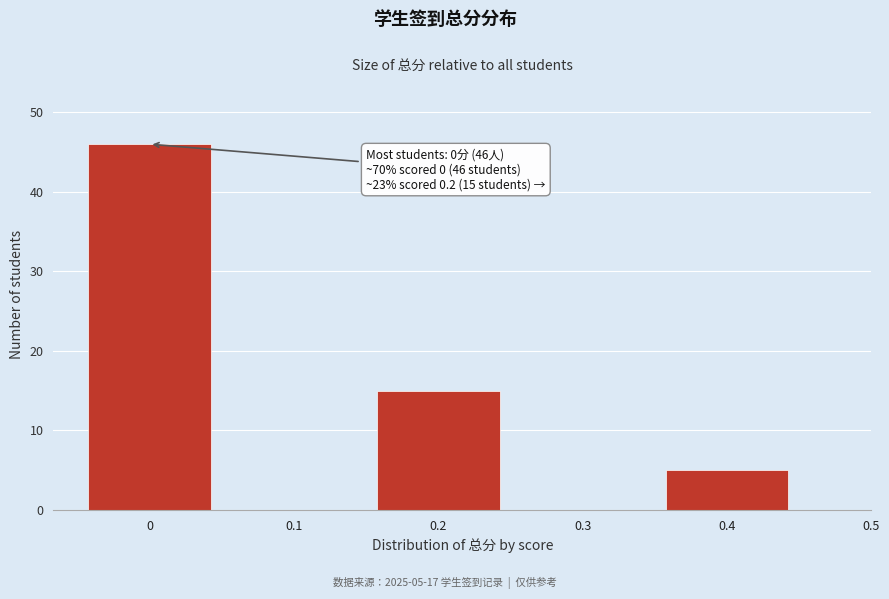

Reading left to right, what are all the values shown in this chart?

0=46	0.1=0	0.2=15	0.3=0	0.4=5